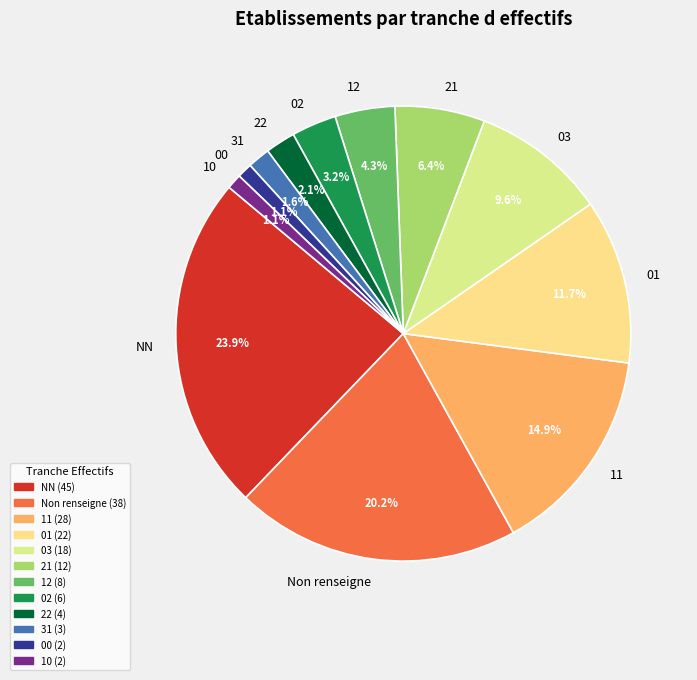

To the nearest percent, what is the difference between the 12 and 03 slice percentages?

5%